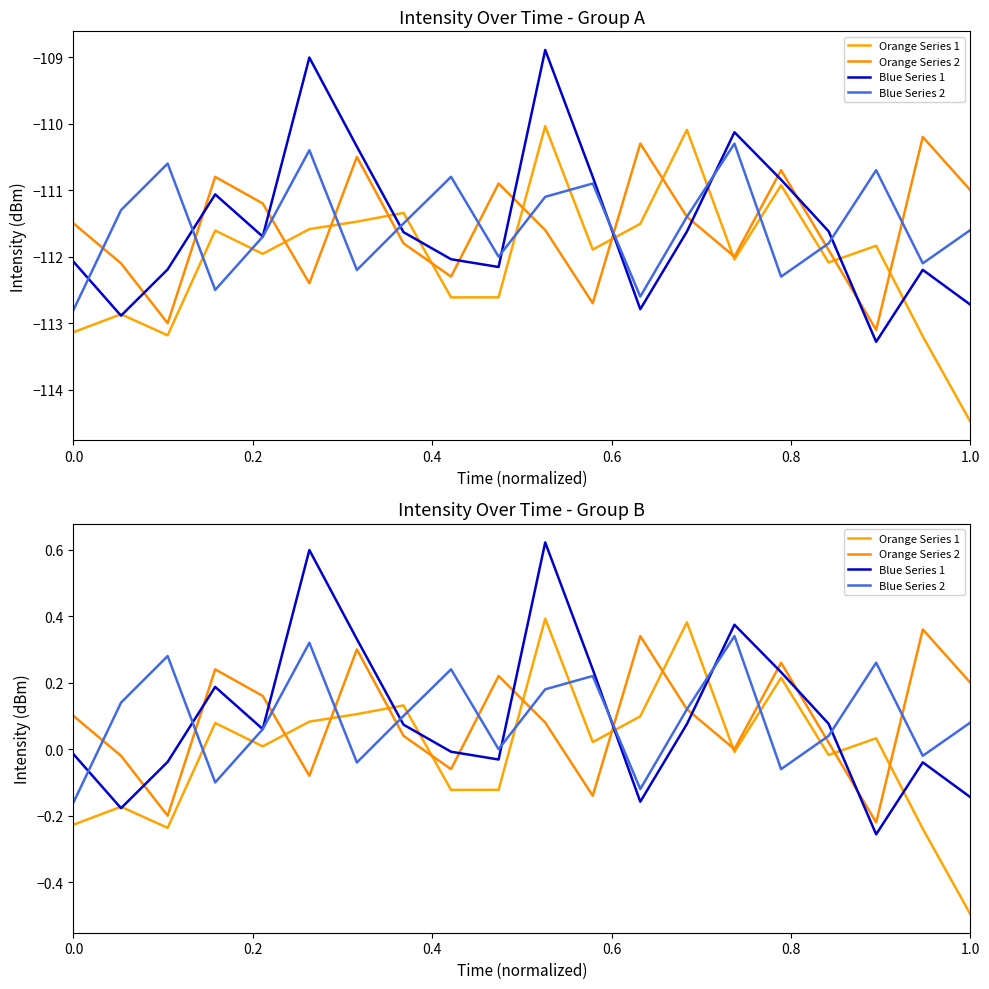

True or false: Blue Series 1 and Blue Series 2 intersect in this chart.

True